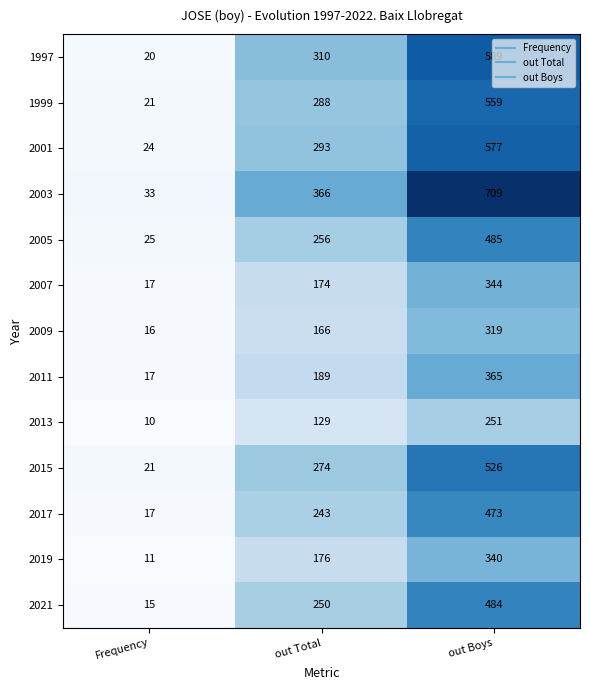

Which category has the highest value in the 1997 series?

out Boys